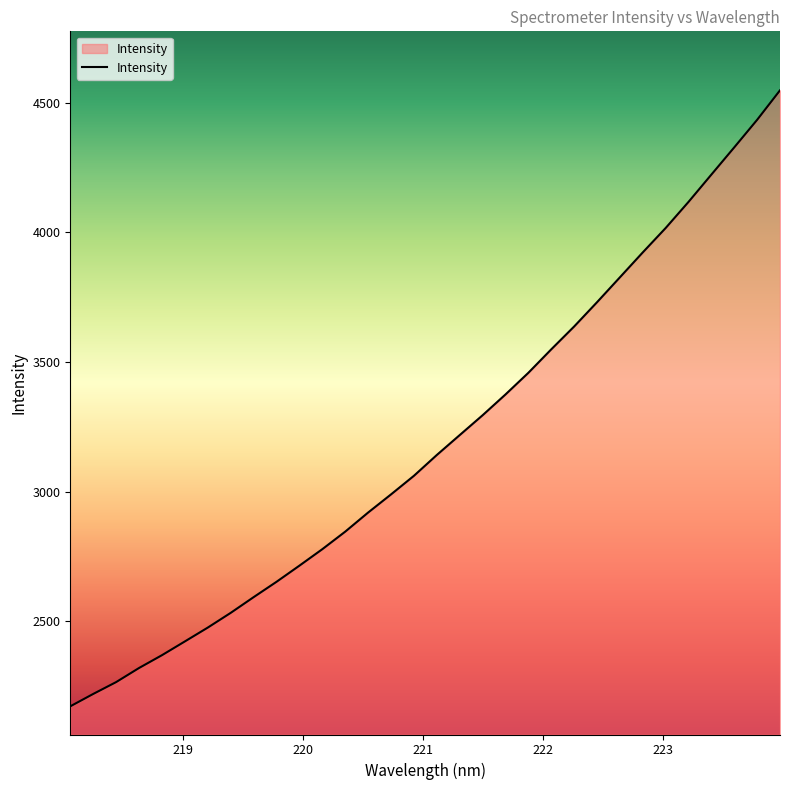

What is the smallest value displayed?

2172.4